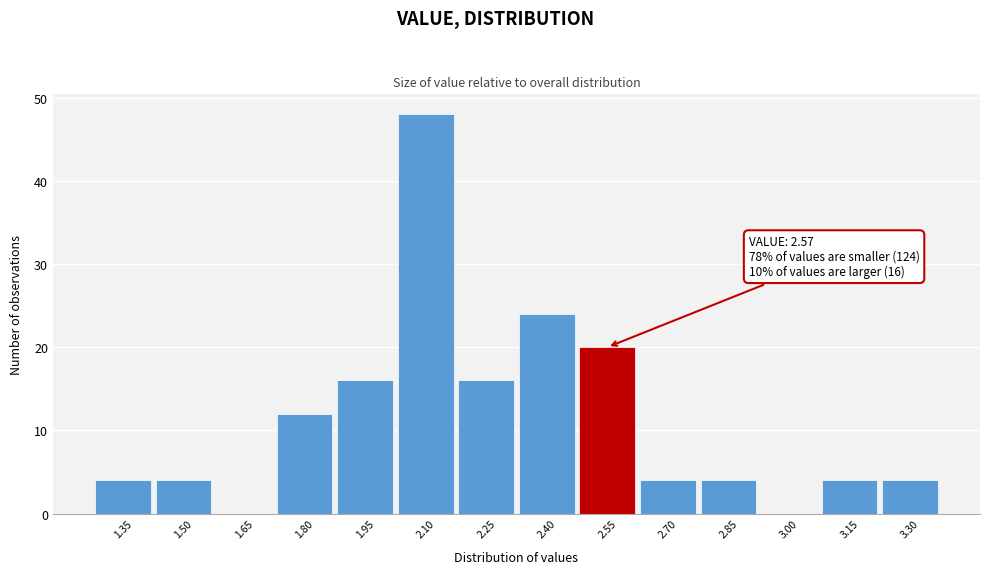

Reading left to right, list all the values displayed in this chart.

1.35=4	1.50=4	1.65=0	1.80=12	1.95=16	2.10=48	2.25=16	2.40=24	2.55=20	2.70=4	2.85=4	3.00=0	3.15=4	3.30=4